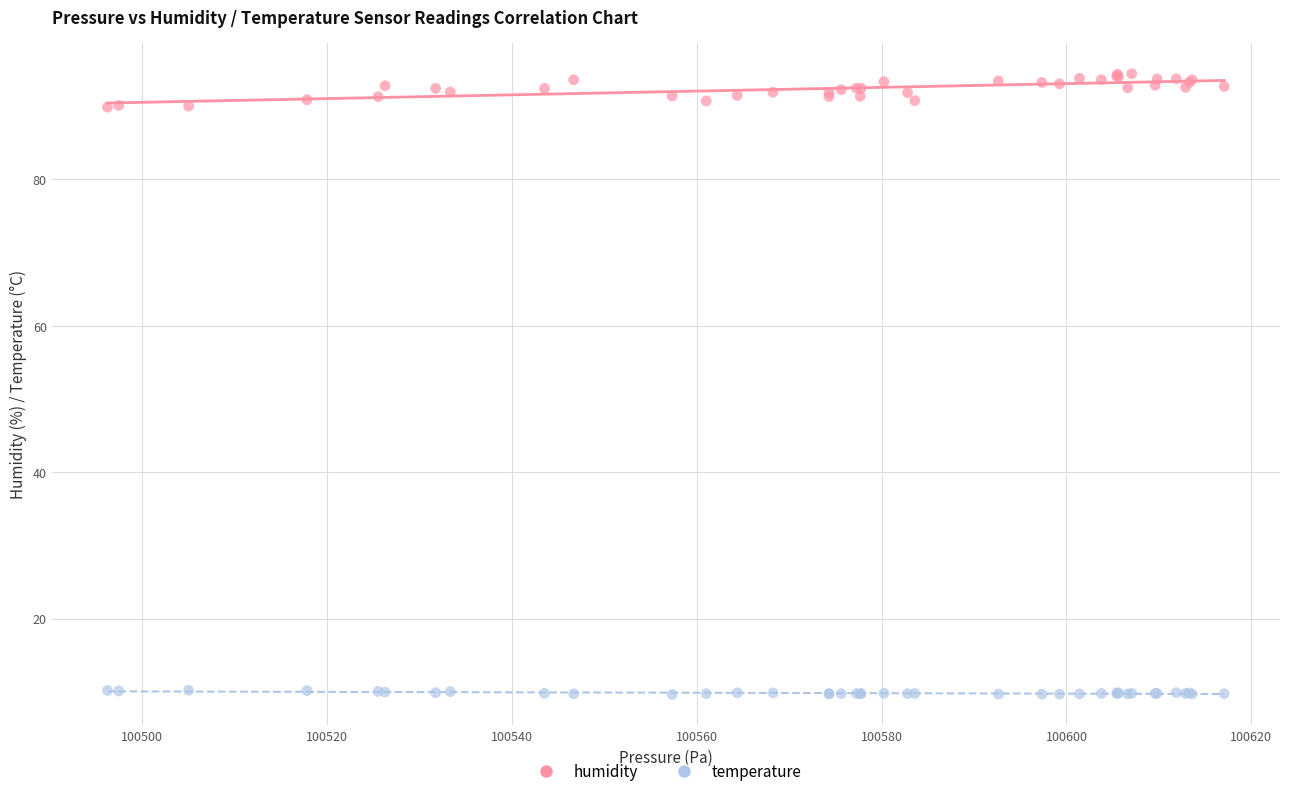

Which series has the largest Y range (max minus min)?

humidity